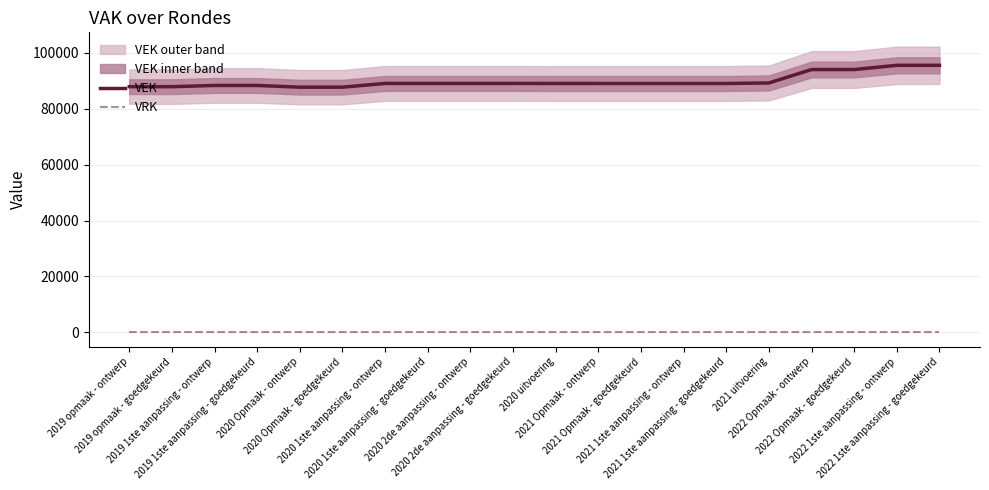

Is it true that VRK equals 0 at 2019 opmaak - goedgekeurd?

True